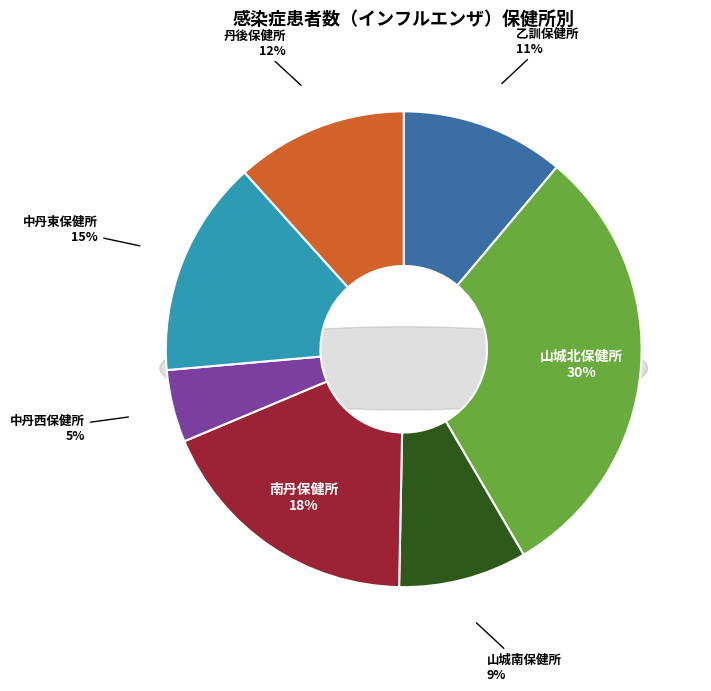

Rank the categories by value from lowest to highest.

中丹西保健所, 山城南保健所, 乙訓保健所, 丹後保健所, 中丹東保健所, 南丹保健所, 山城北保健所